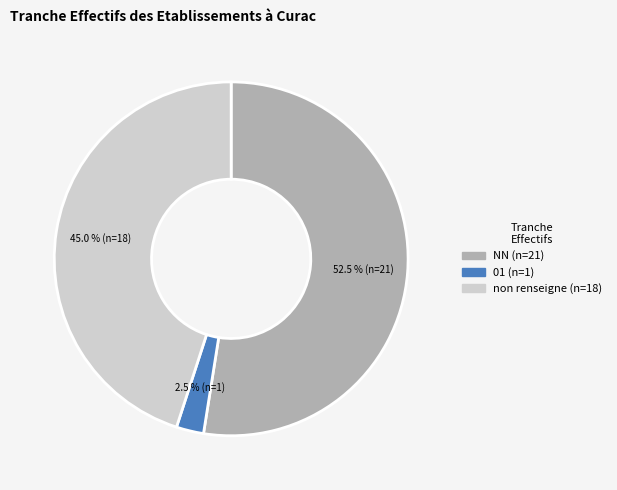

Is there a majority slice in this chart?

Yes